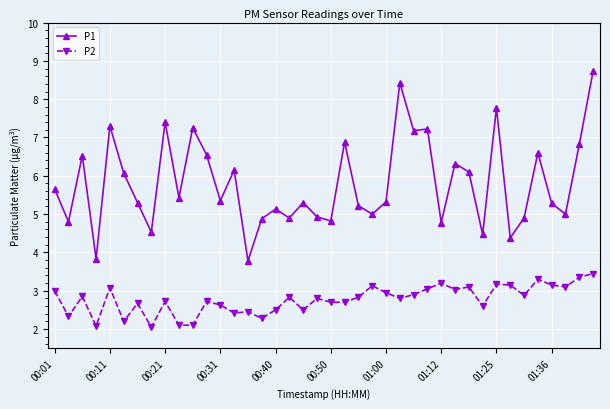

At how many categories does at least one series exceed 3?

40